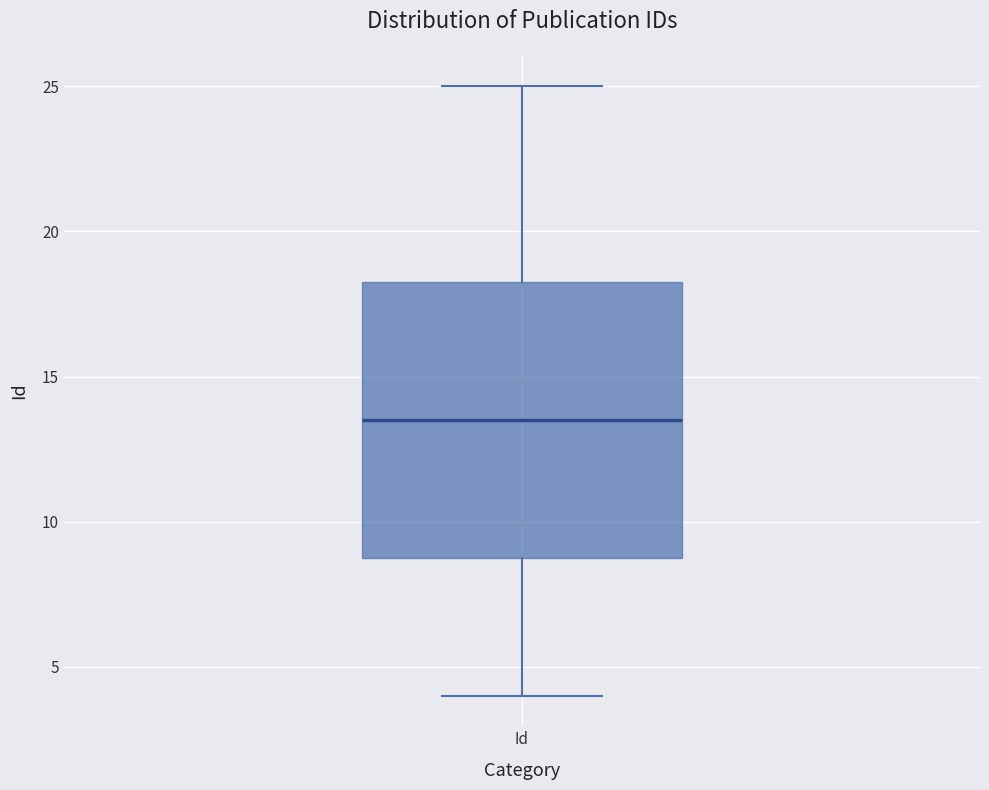

Read this box plot against the y-axis: the position of the median line, the range covered by the box, and the ends of both whiskers. The values are not printed on the chart, so give them approximately, as read against the axis.

median 13.5, box 9.0 to 18.5, whiskers 4.0 to 25.0